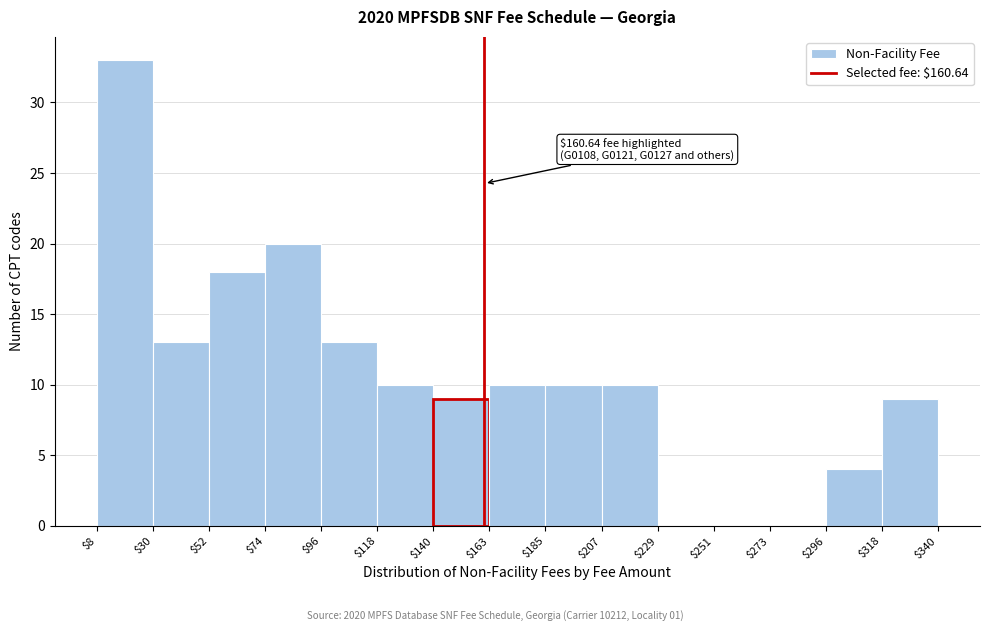

Over which range of the x-axis is the bar tallest?

$8 to $30